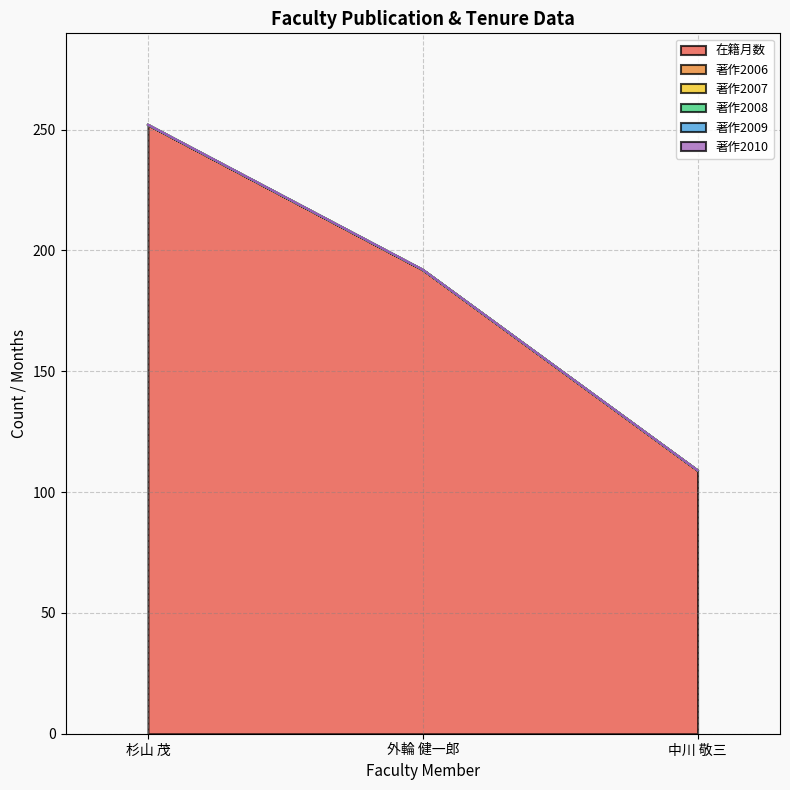

What is the value of the 在籍月数 point at the 3rd from the left?

109